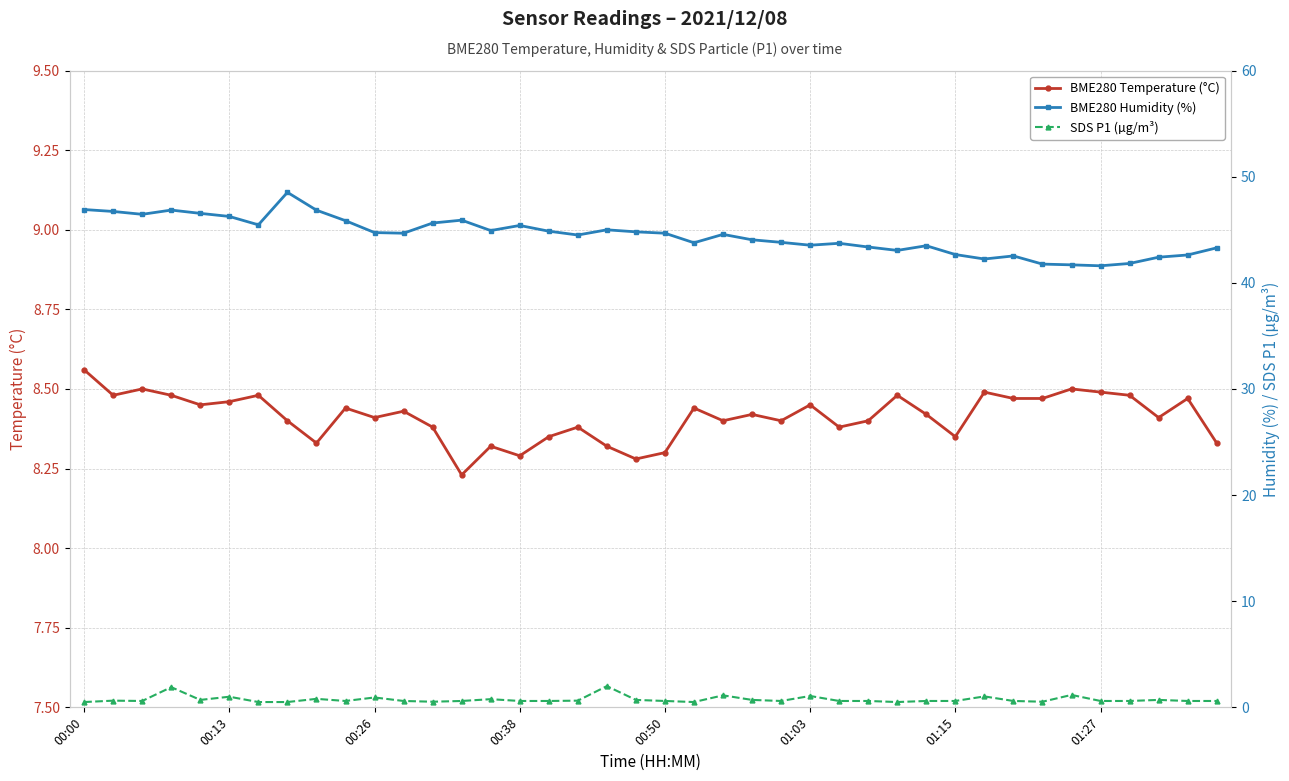

What is the highest value of the SDS P1 (µg/m³) series?

2.0